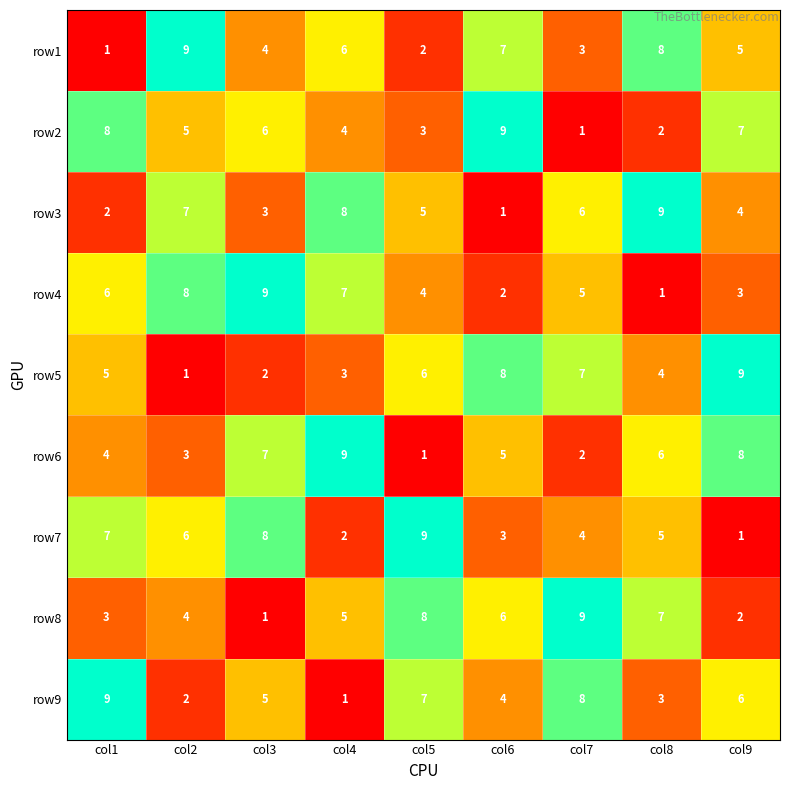

What is the greatest value displayed?

9